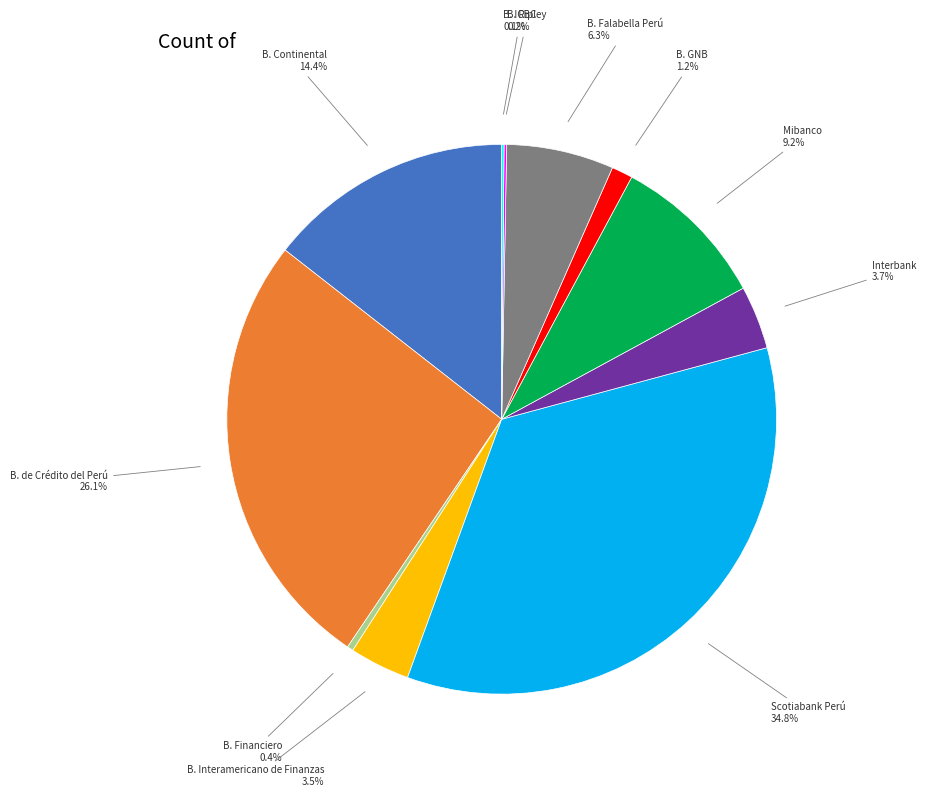

Is there a majority slice in this chart?

No